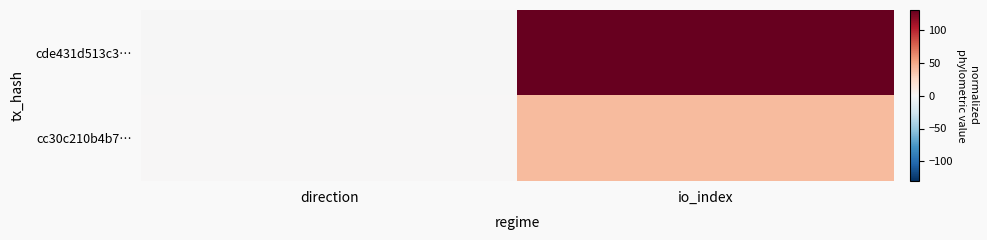

At how many categories does at least one series exceed 74?

1